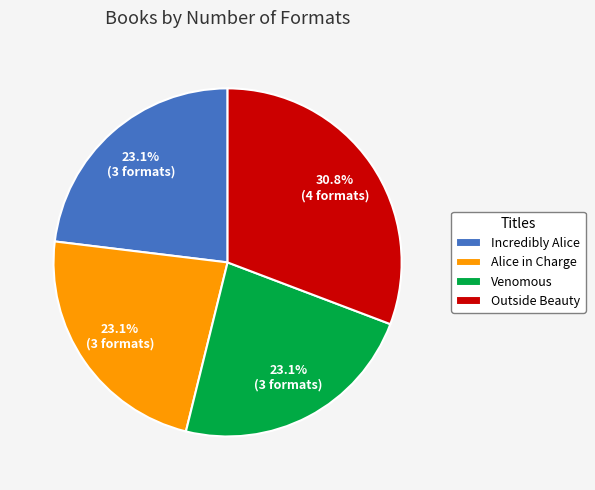

Approximately how many times larger is the value at Venomous compared to Alice in Charge?

1.0